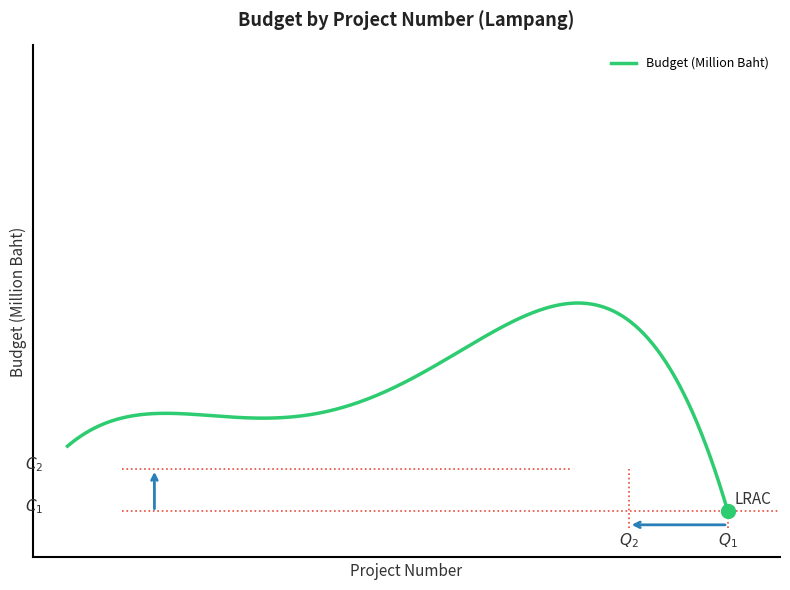

Does the chart display data point markers on the line(s)?

No